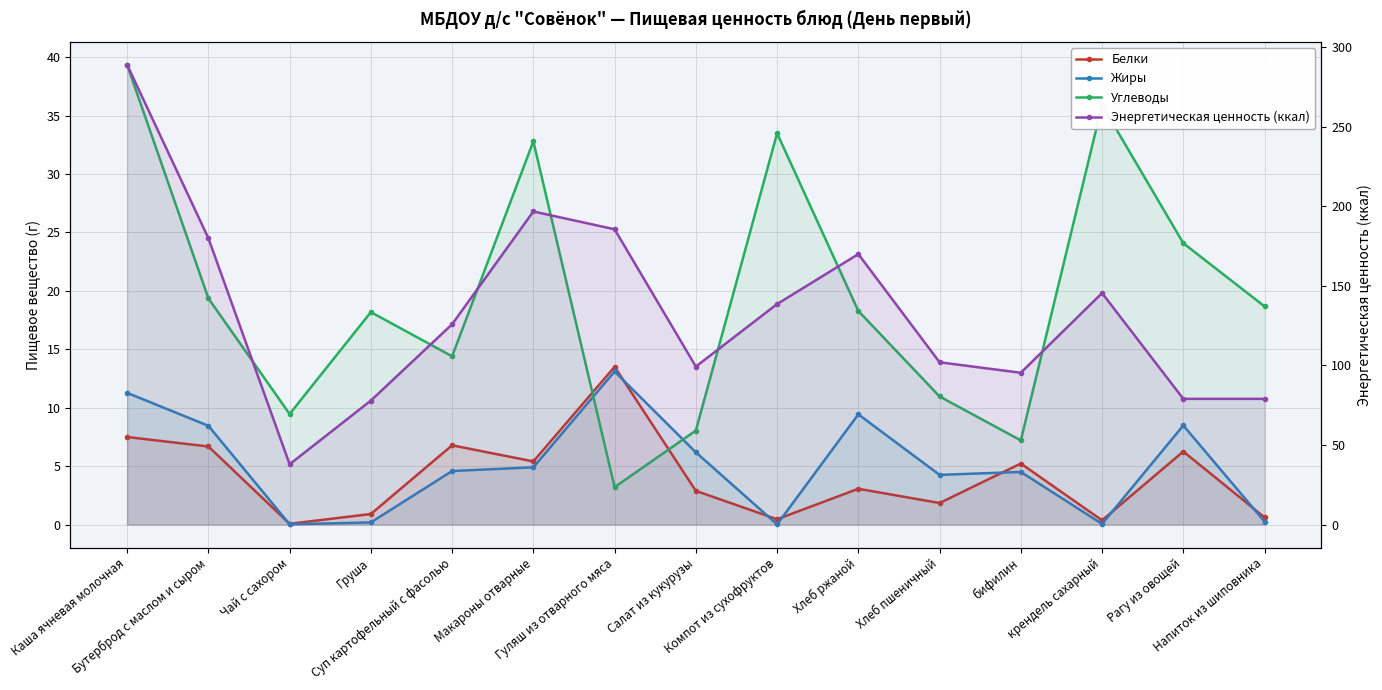

What is the greatest value displayed?

289.0